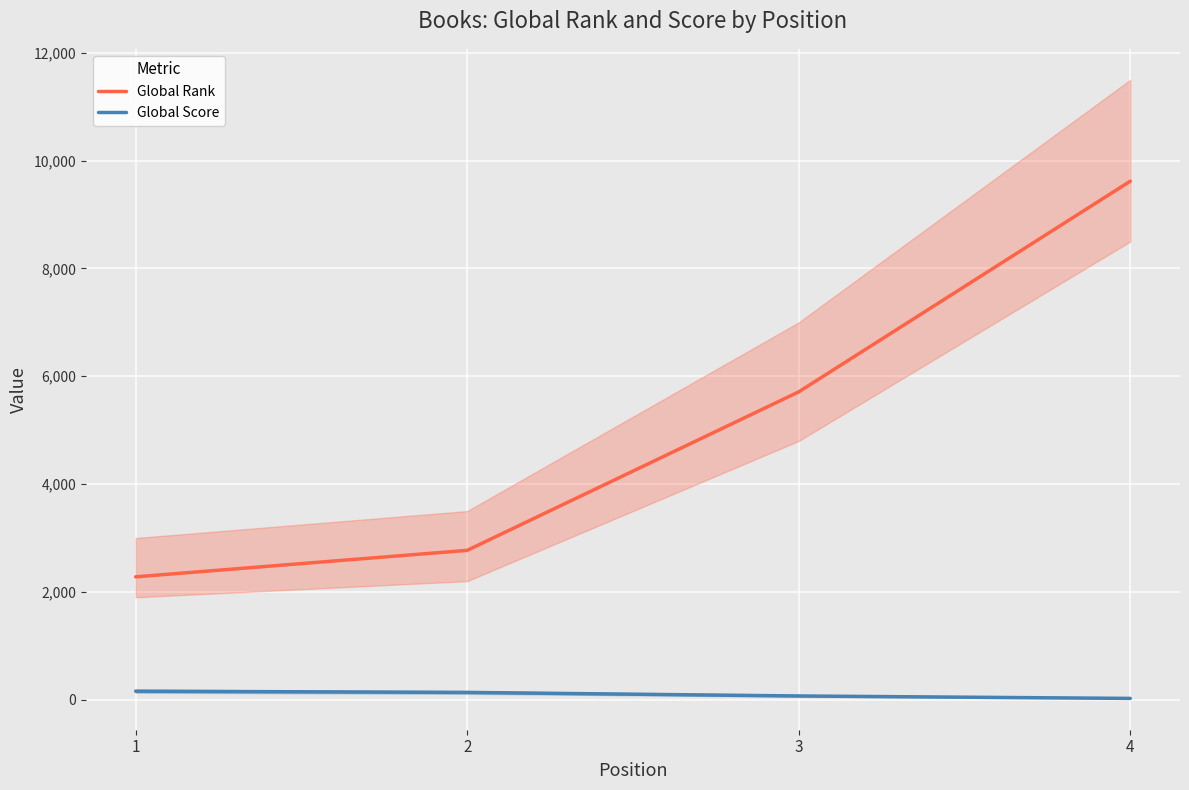

True or false: Global Score has a value of 25 at 4.

True